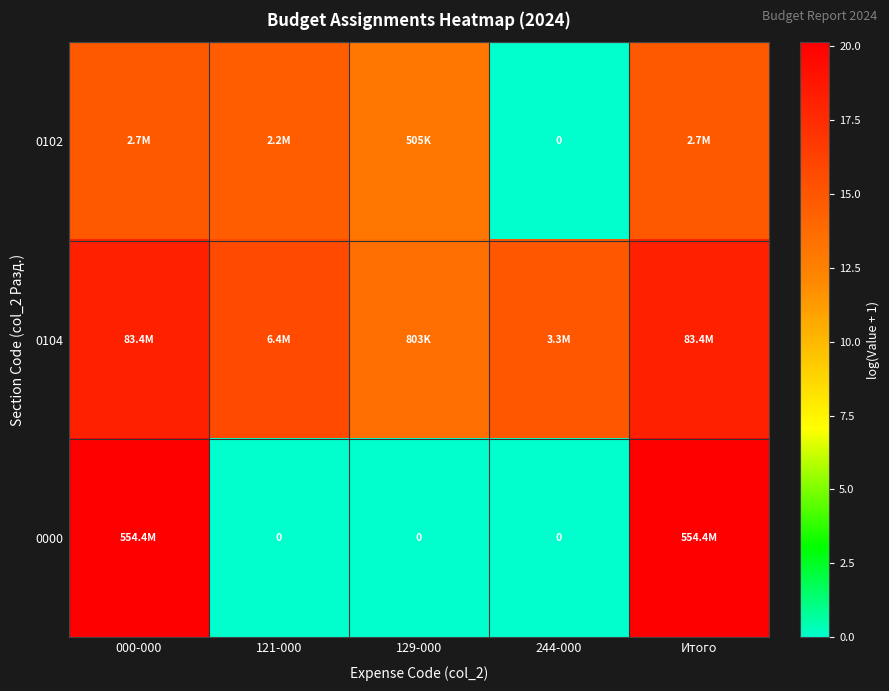

What is the spread (max minus min) of values at 244-000?

15.0